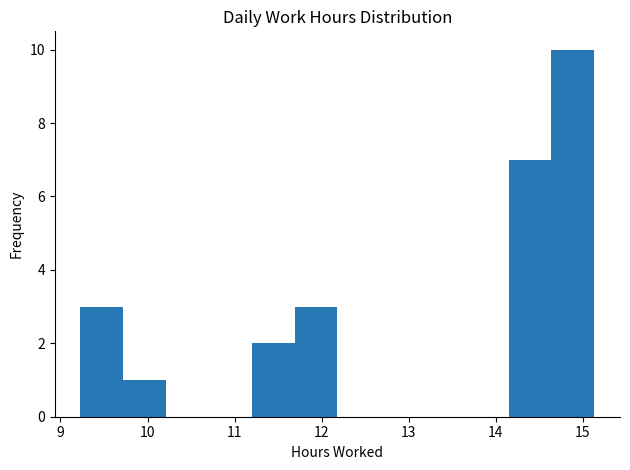

Reading left to right, list every bar in this chart as the range it spans on the x-axis followed by its height. Neither the bar edges nor the heights are printed on the chart, so give them approximately, as read against the axes.

9.2 to 9.7: 3
9.7 to 10.2: 1
10.2 to 10.7: 0
10.7 to 11.2: 0
11.2 to 11.7: 2
11.7 to 12.2: 3
12.2 to 12.7: 0
12.7 to 13.2: 0
13.2 to 13.7: 0
13.7 to 14.1: 0
14.1 to 14.6: 7
14.6 to 15.1: 10